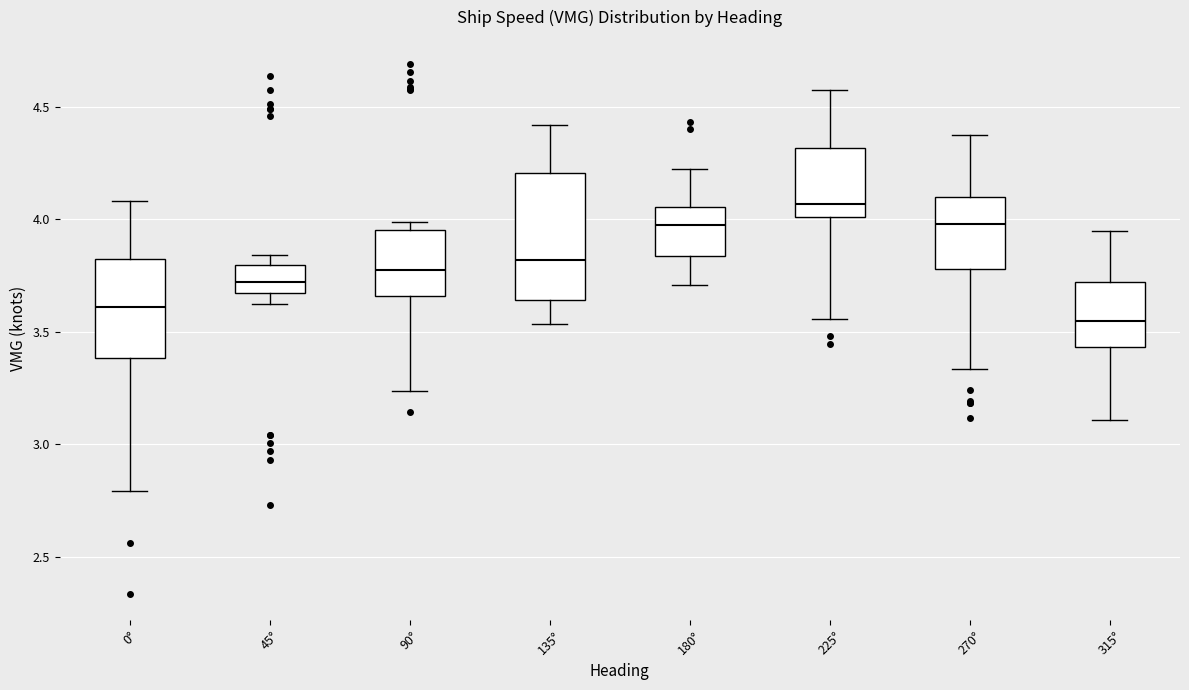

Which box has the highest median line?

225°